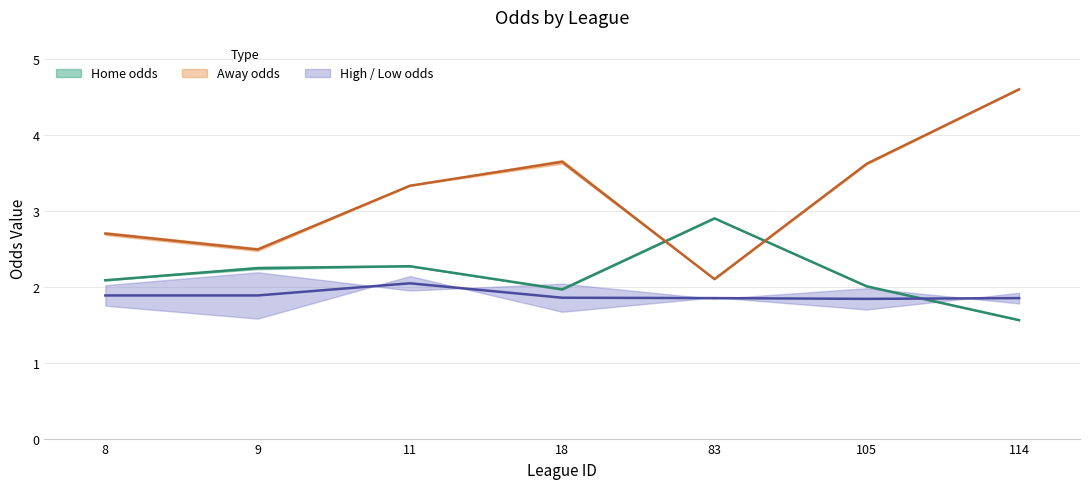

Which series has the largest range (max minus min)?

first_away